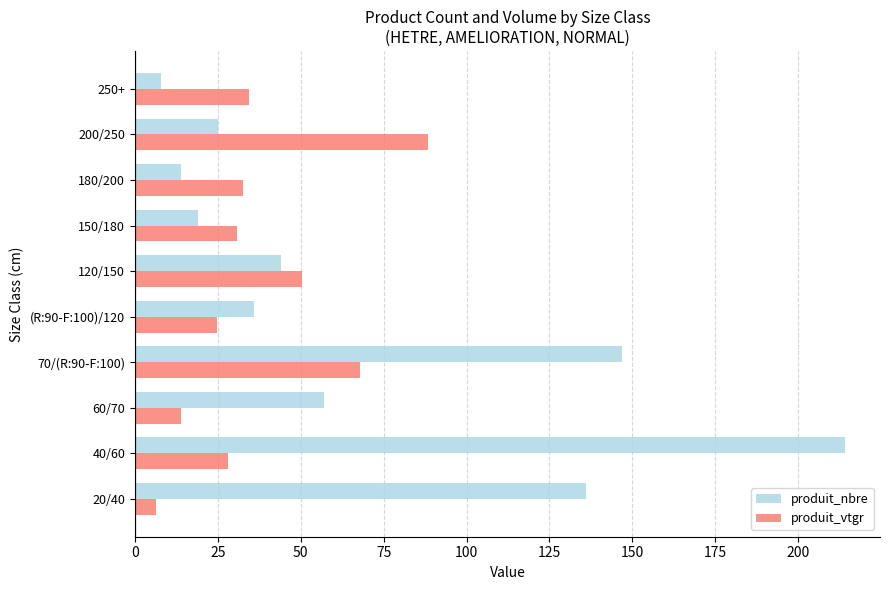

At which label is produit_nbre closest to 111?

20/40